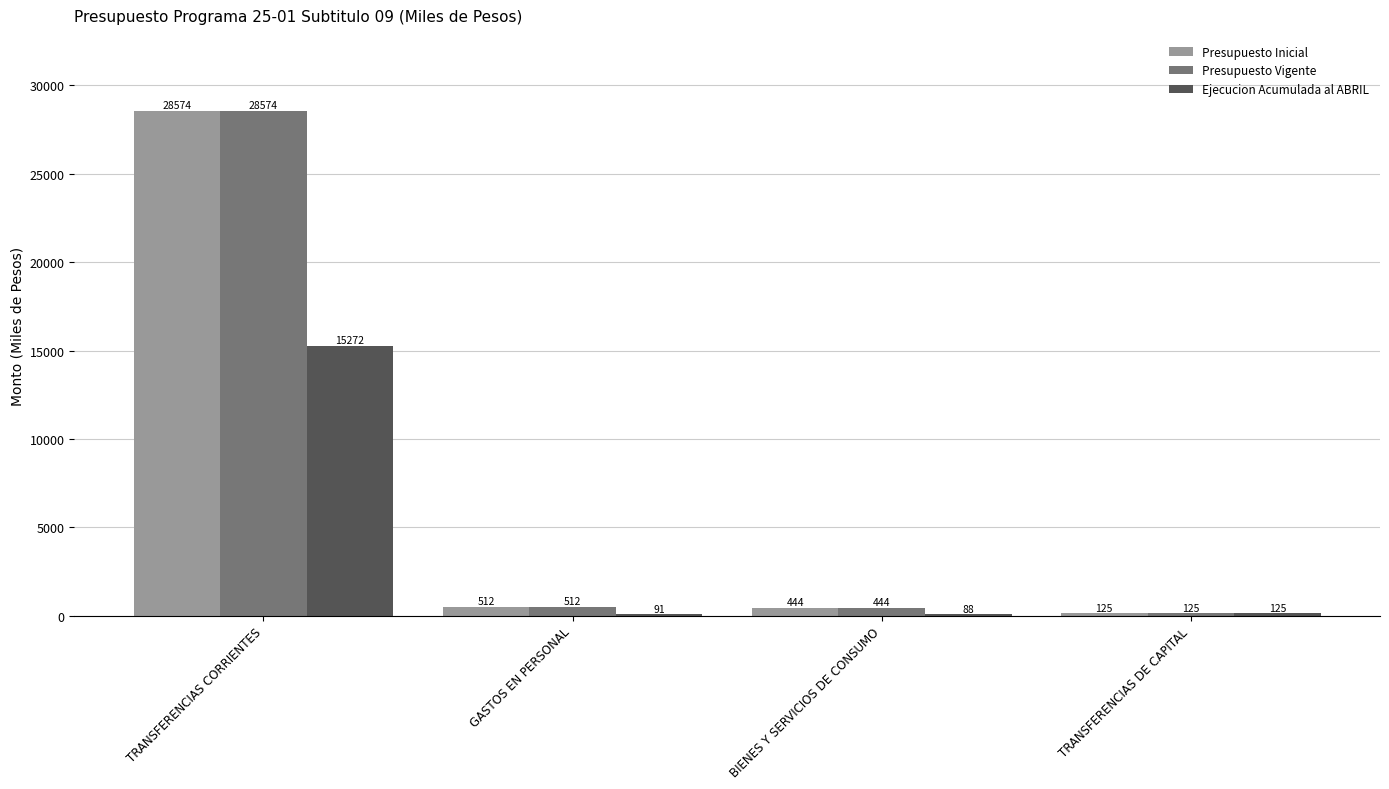

The Presupuesto Inicial series shows 125 at TRANSFERENCIAS DE CAPITAL. True or false?

True